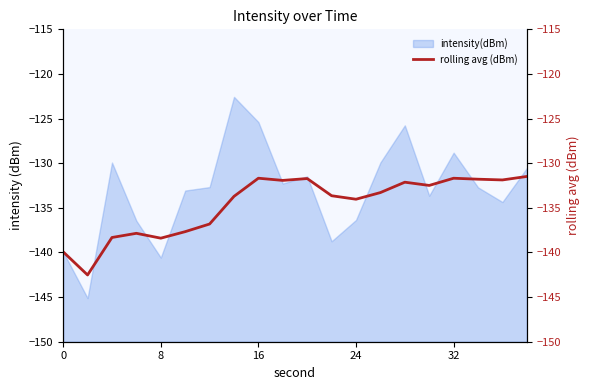

What is the value of the 8th point from the left?

-133.7